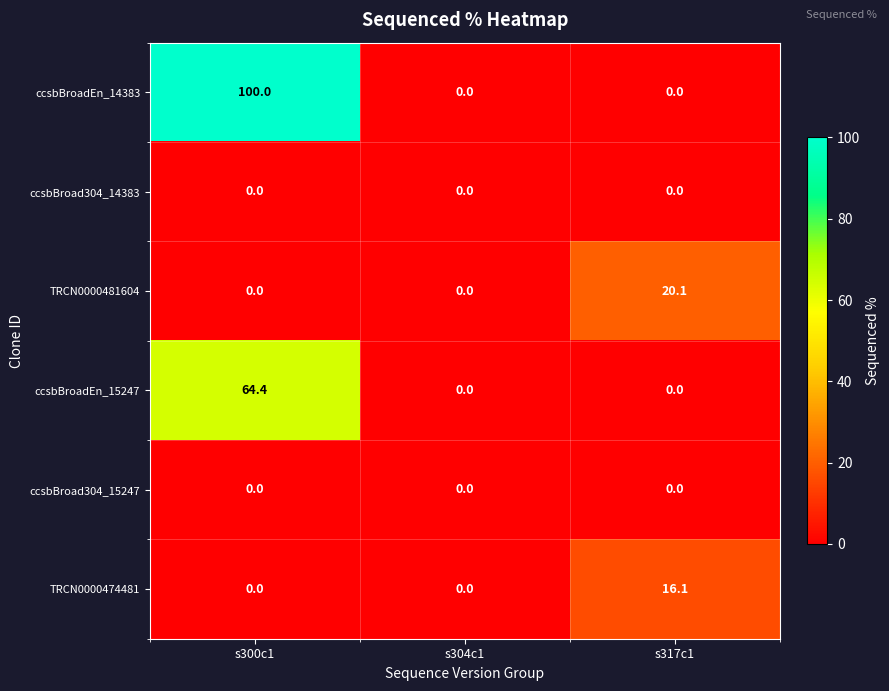

What is the sum of the ccsbBroadEn_14383 values at s300c1 and s304c1?

100.0